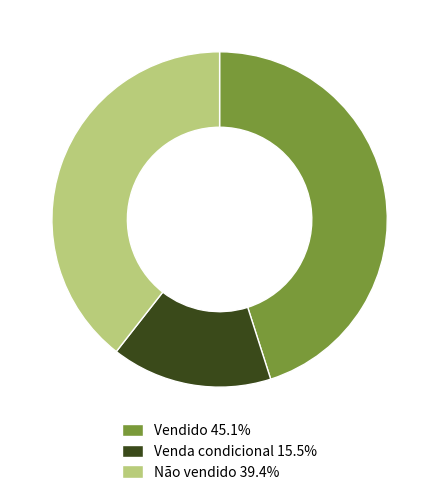

Count the number of slices in the pie.

3